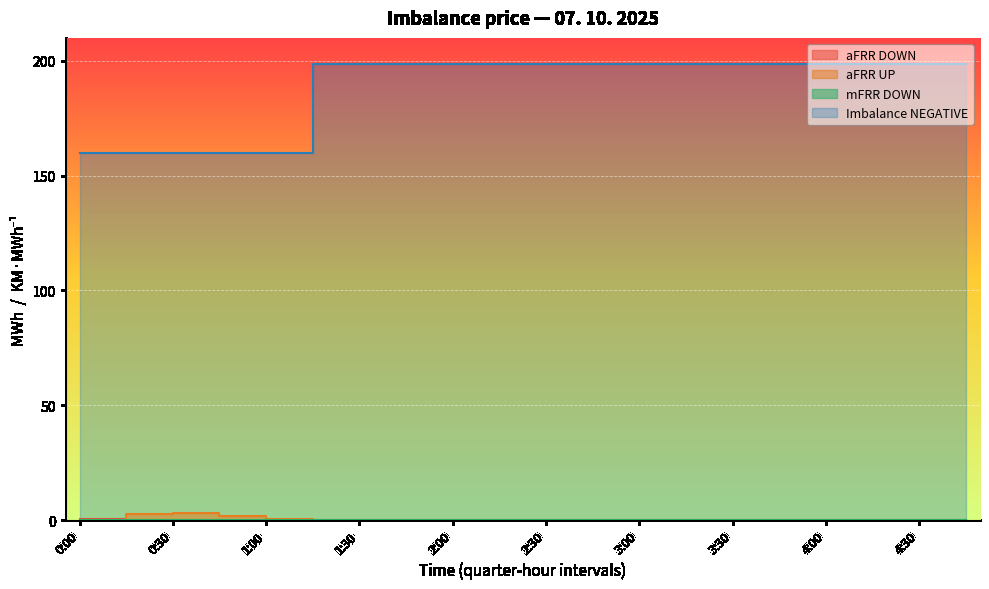

Which series has the largest range (max minus min)?

Imbalance NEGATIVE